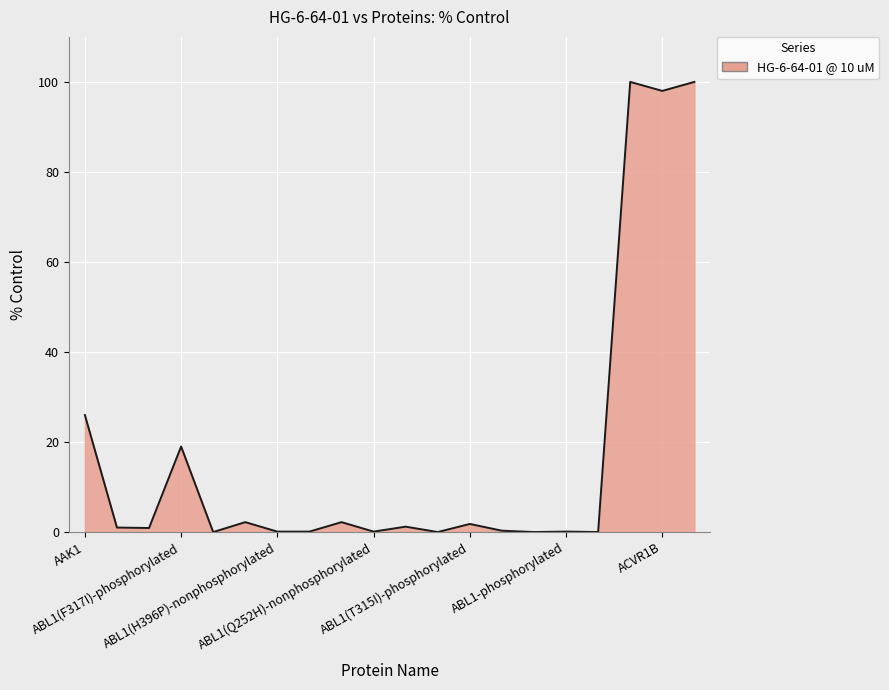

What is the greatest value displayed?

100.0